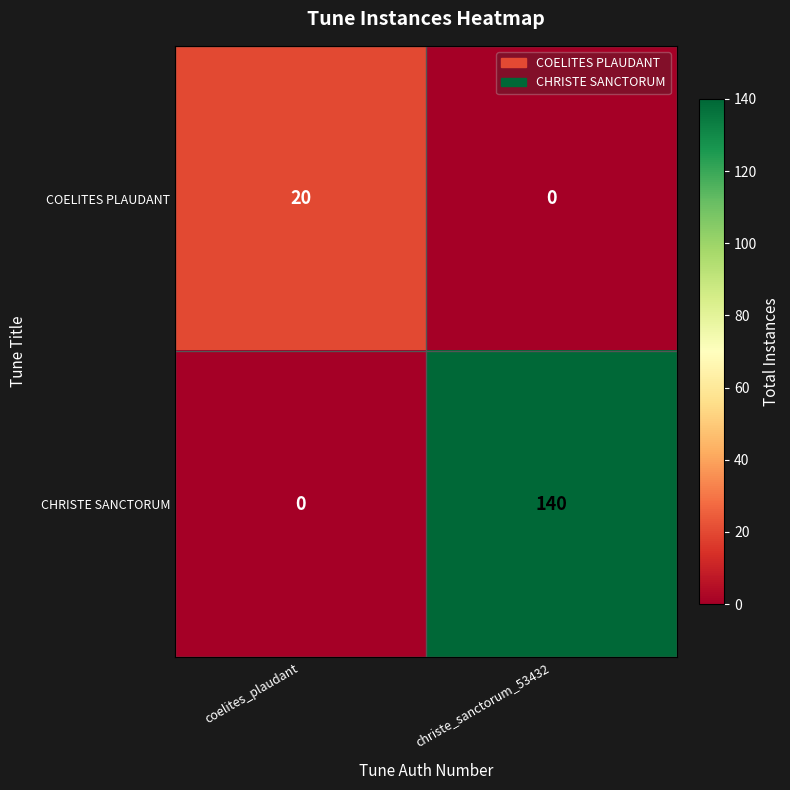

At which category is the sum across all series the highest?

christe_sanctorum_53432